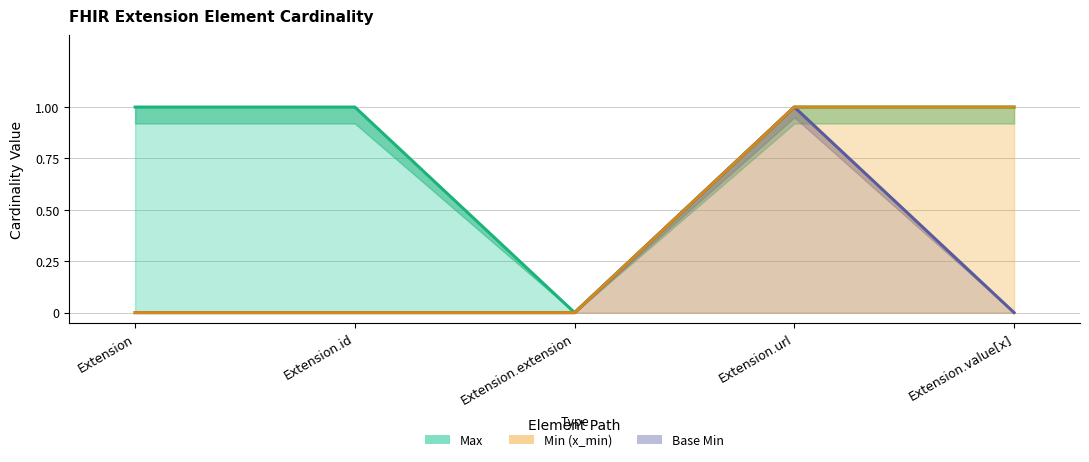

True or false: Base Min has a value of 0 at Extension.url.

False